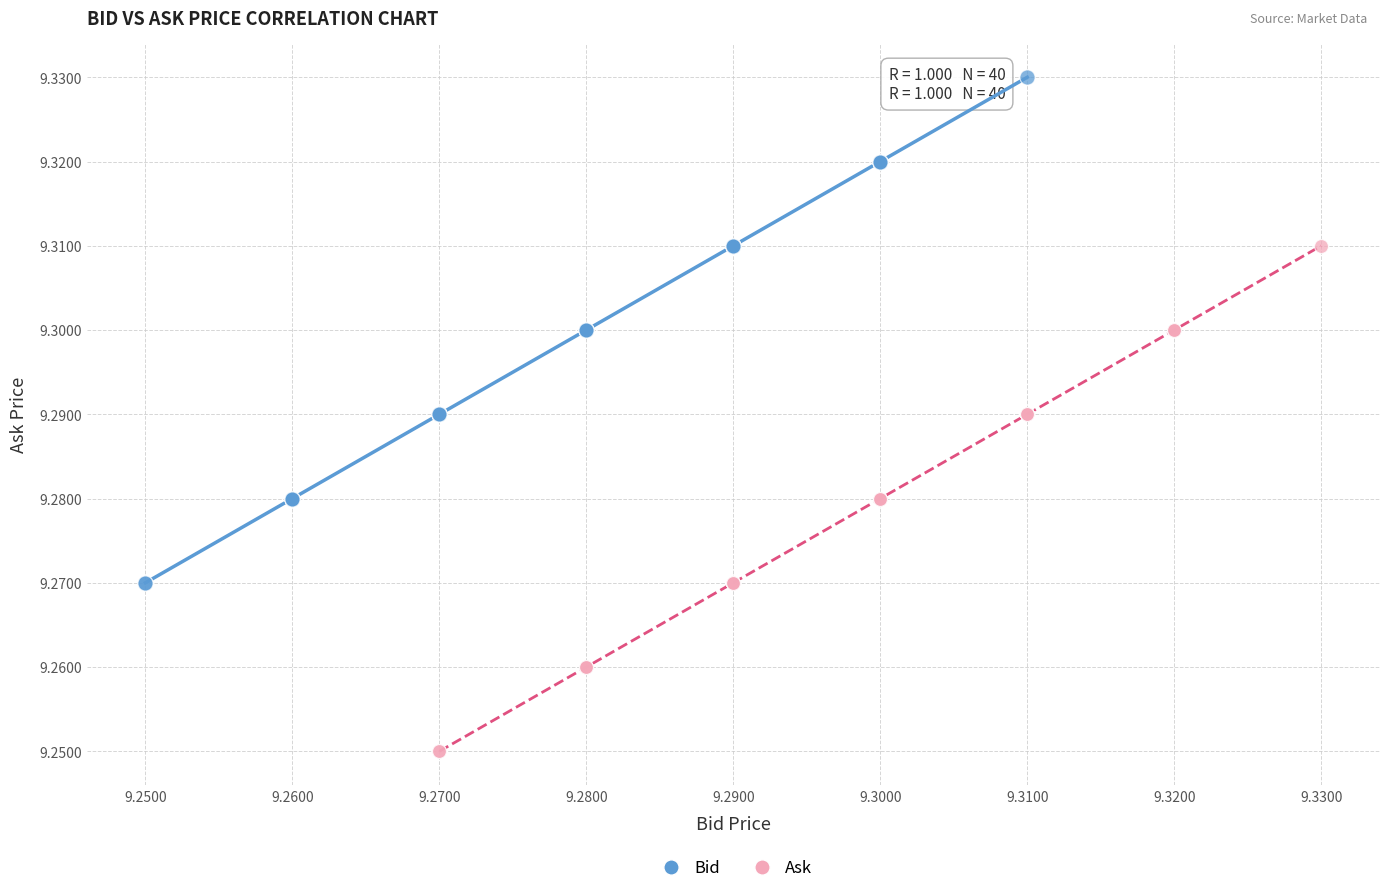

Which series reaches the minimum Y coordinate?

Ask